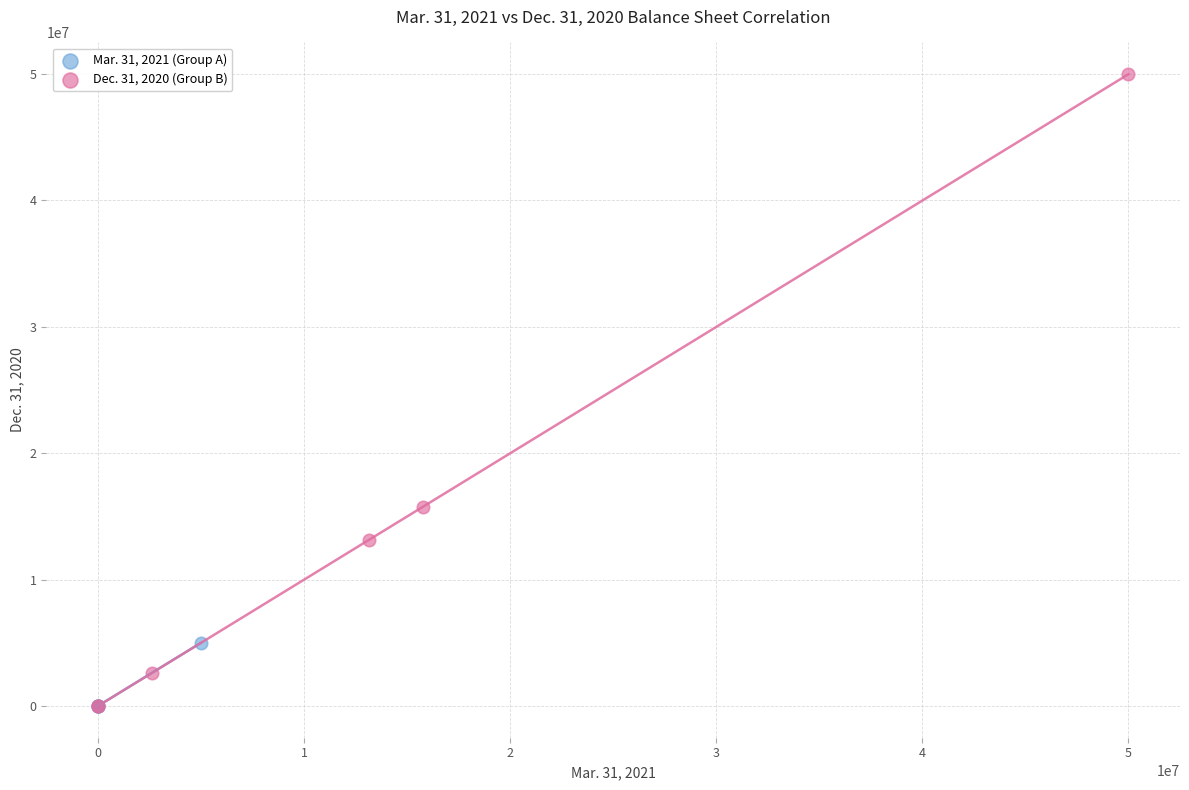

Which series contains the highest Y value?

Dec. 31, 2020 (Group B)